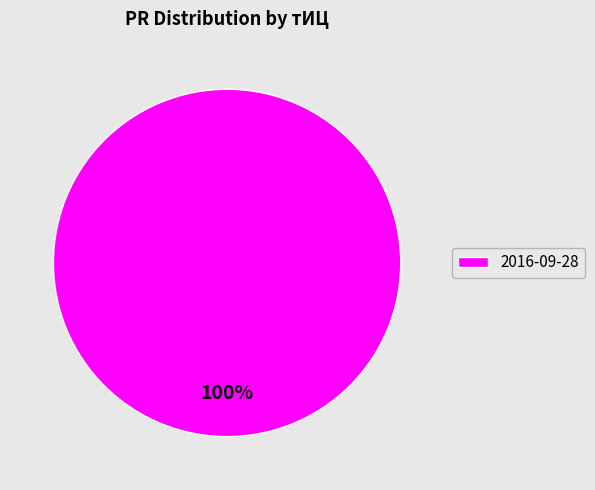

What is the majority slice?

2016-09-28